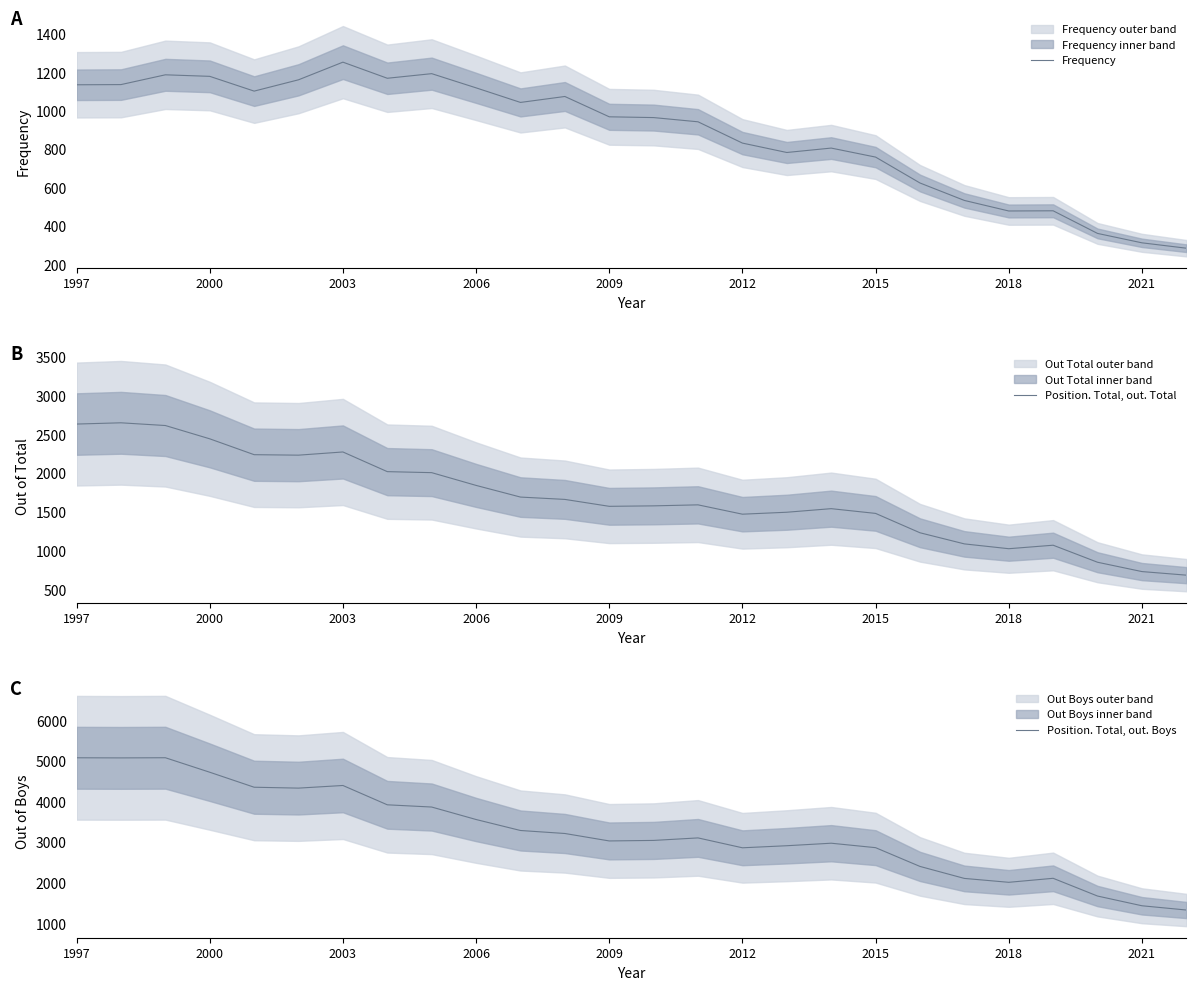

Where does the Frequency series first go above 970?

1997